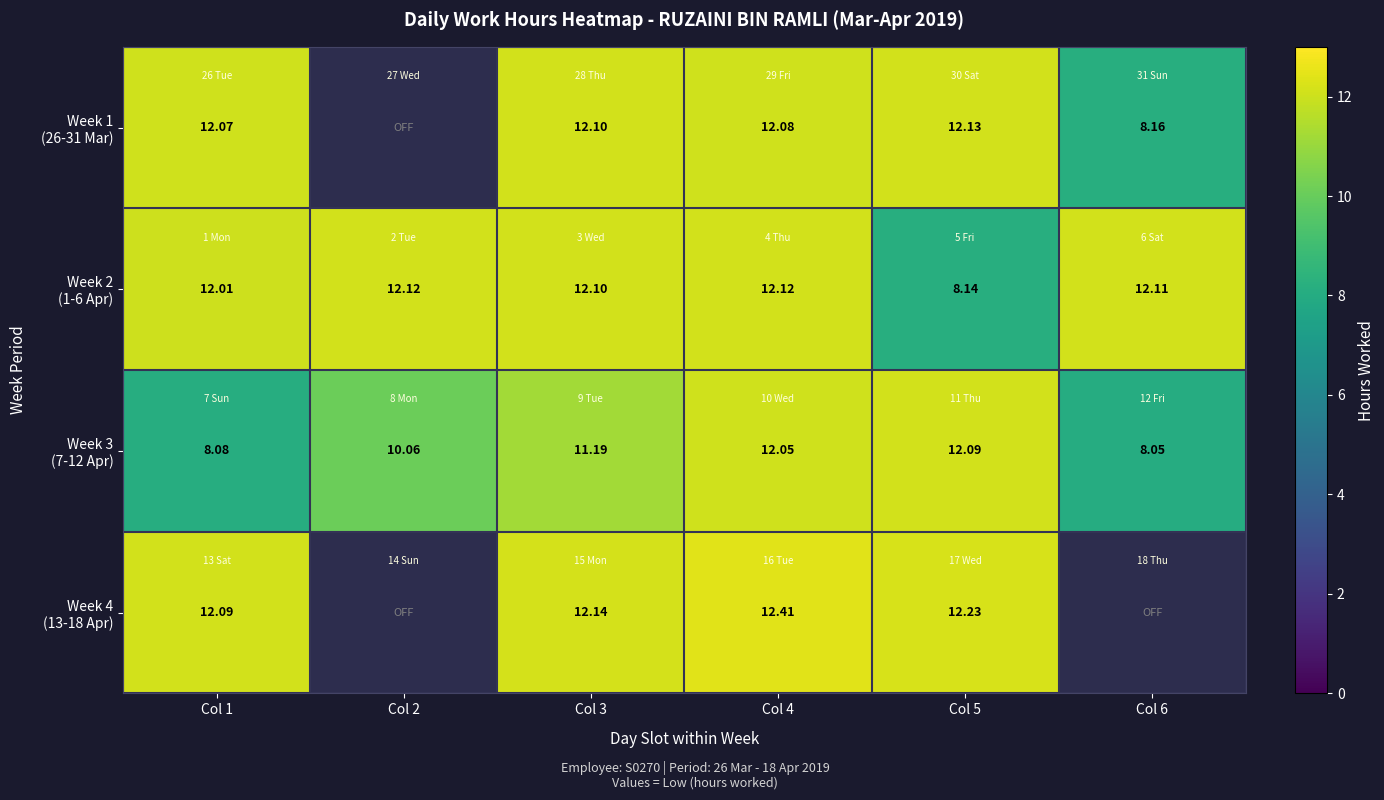

Rank the series at Col 2 from lowest to highest value.

Week 1 (26-31 Mar), Week 4 (13-18 Apr), Week 3 (7-12 Apr), Week 2 (1-6 Apr)